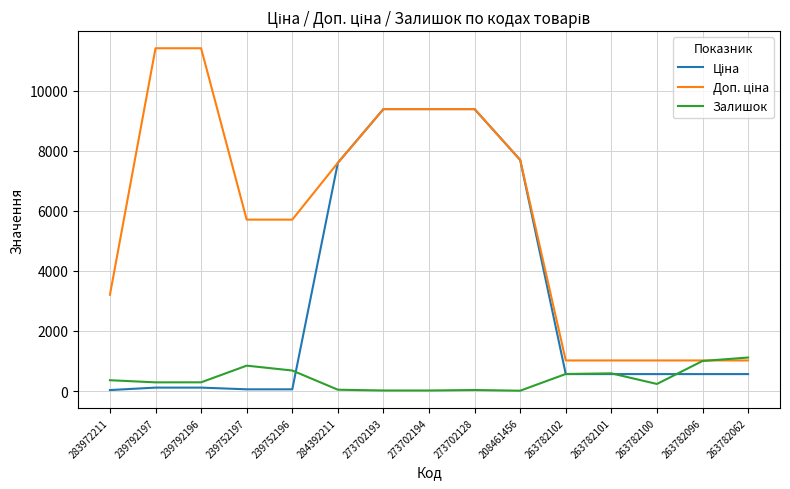

Is it true that Залишок equals 736.4 at 263782062?

False